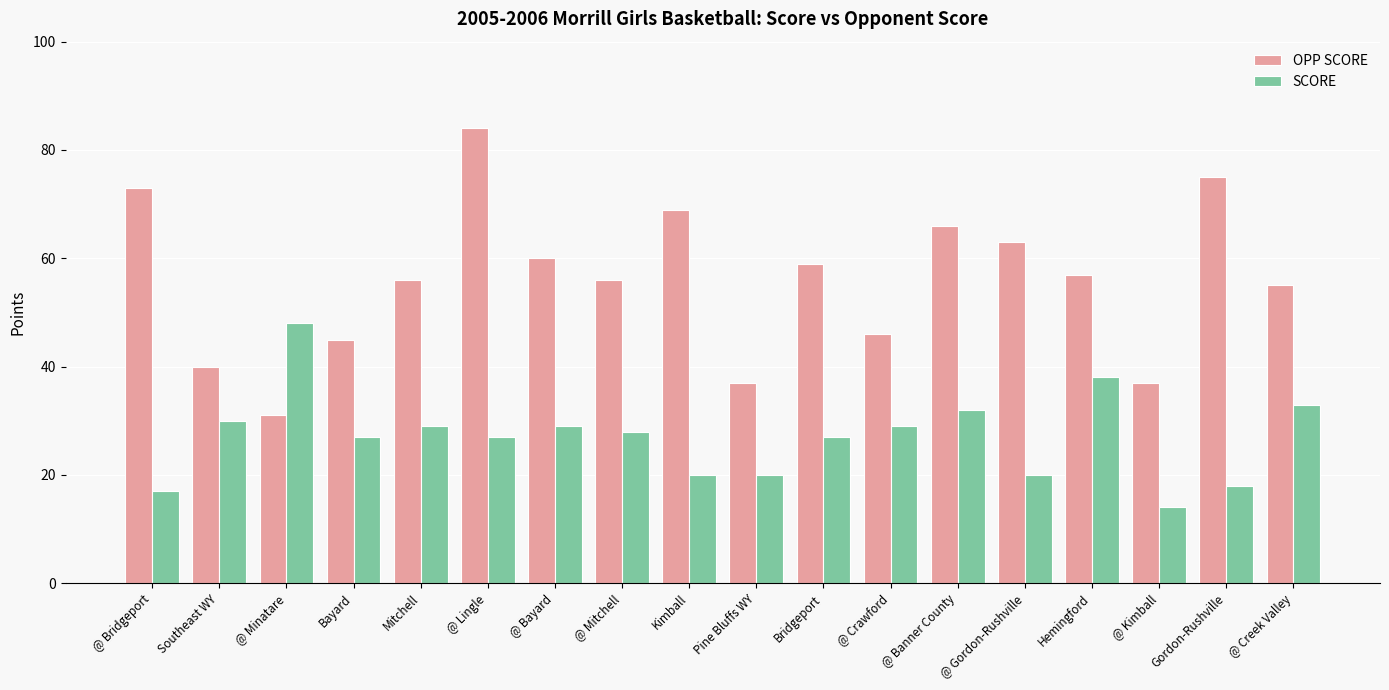

The SCORE series shows 29 at @ Bridgeport. True or false?

False